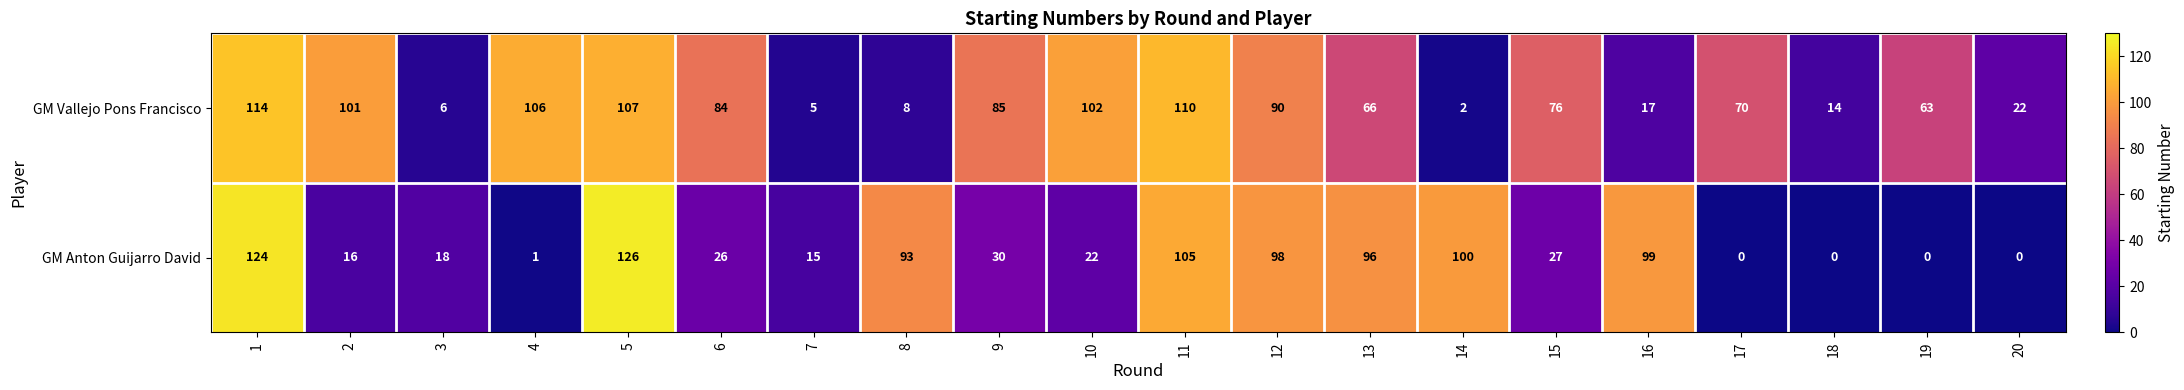

Which category has the lowest value in the GM Vallejo Pons Francisco series?

14